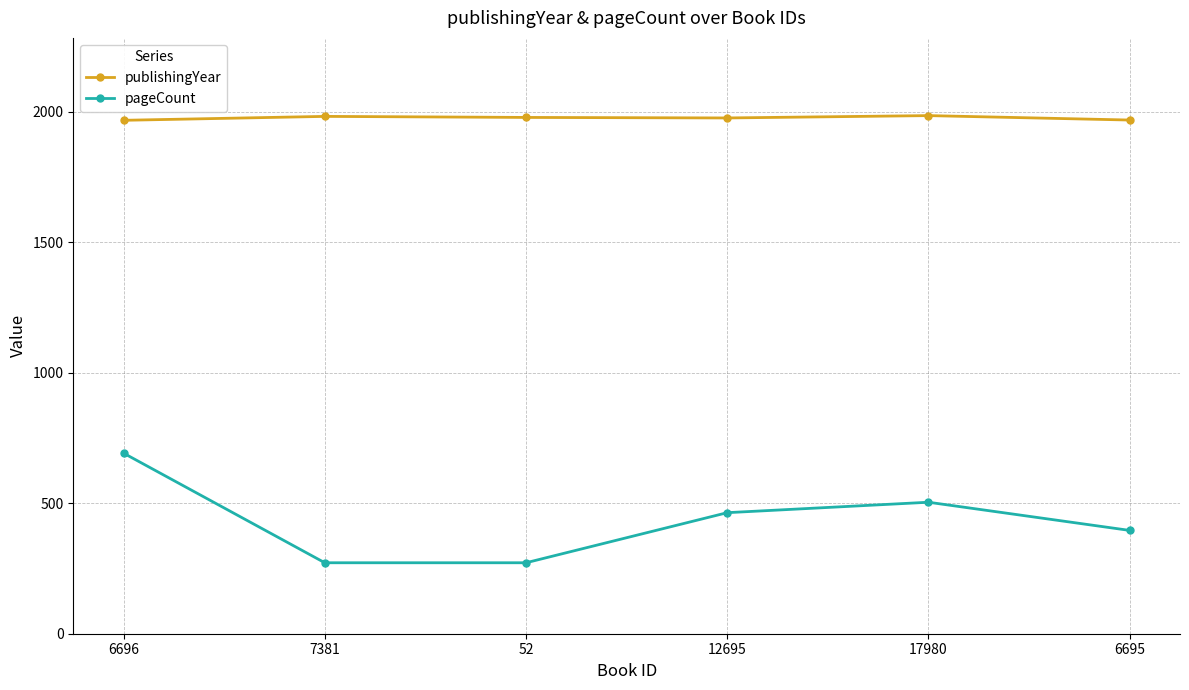

What is the difference between the maximum and minimum values in the pageCount series?

420